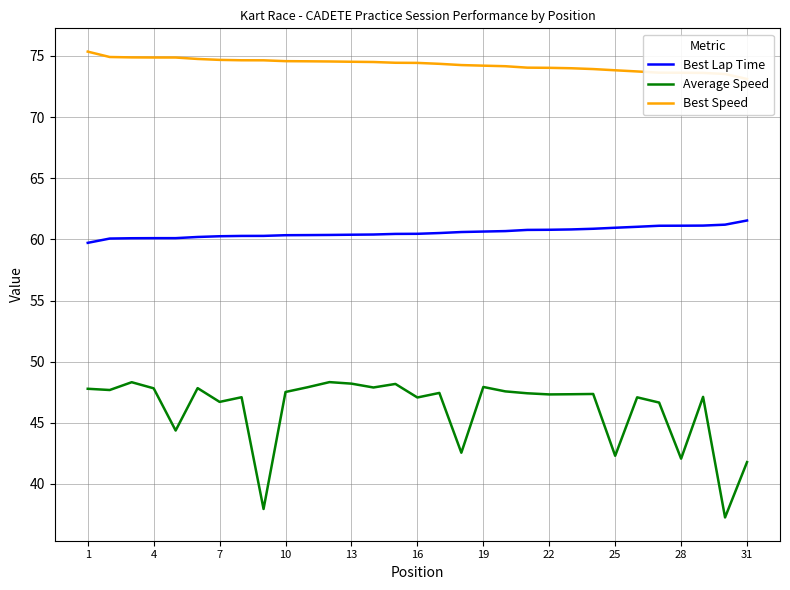

The value of Average Speed at 10 is 47.5. True or false?

True